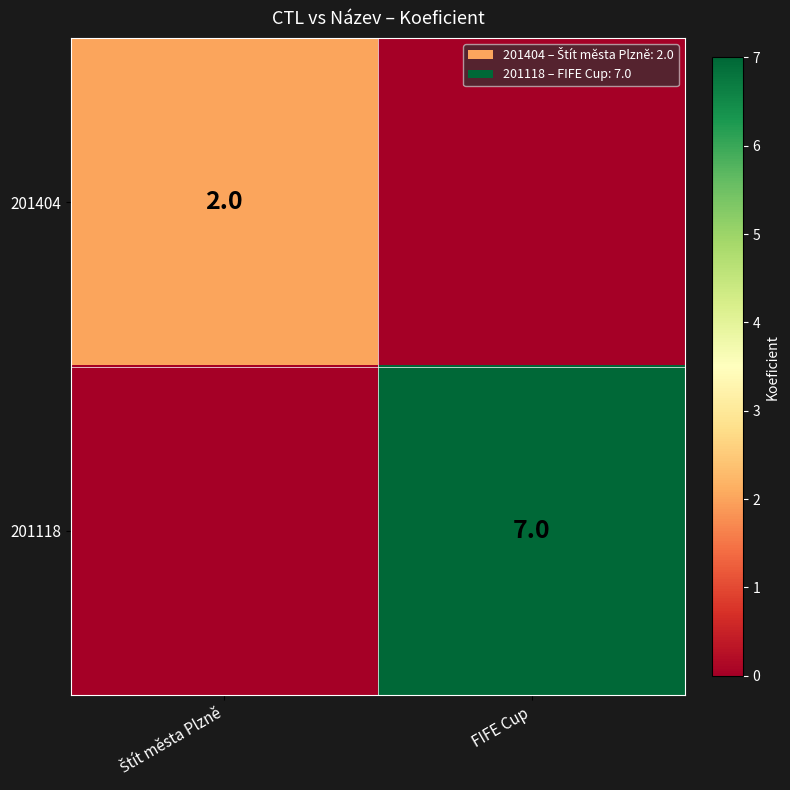

Is it true that 201118 equals 7 at FIFE Cup?

True